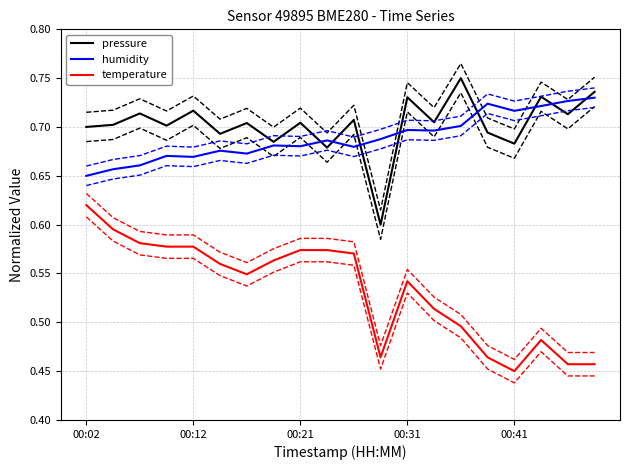

How many categories are shown in the chart?

20